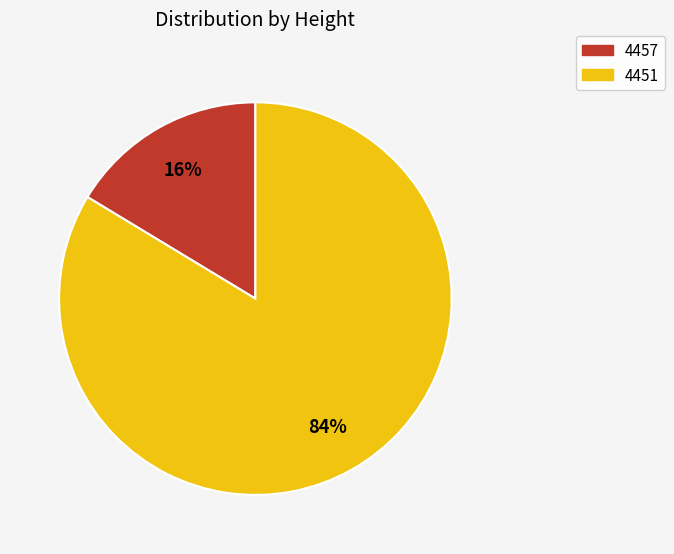

To the nearest percent, what percentage of the pie is 4451?

84%